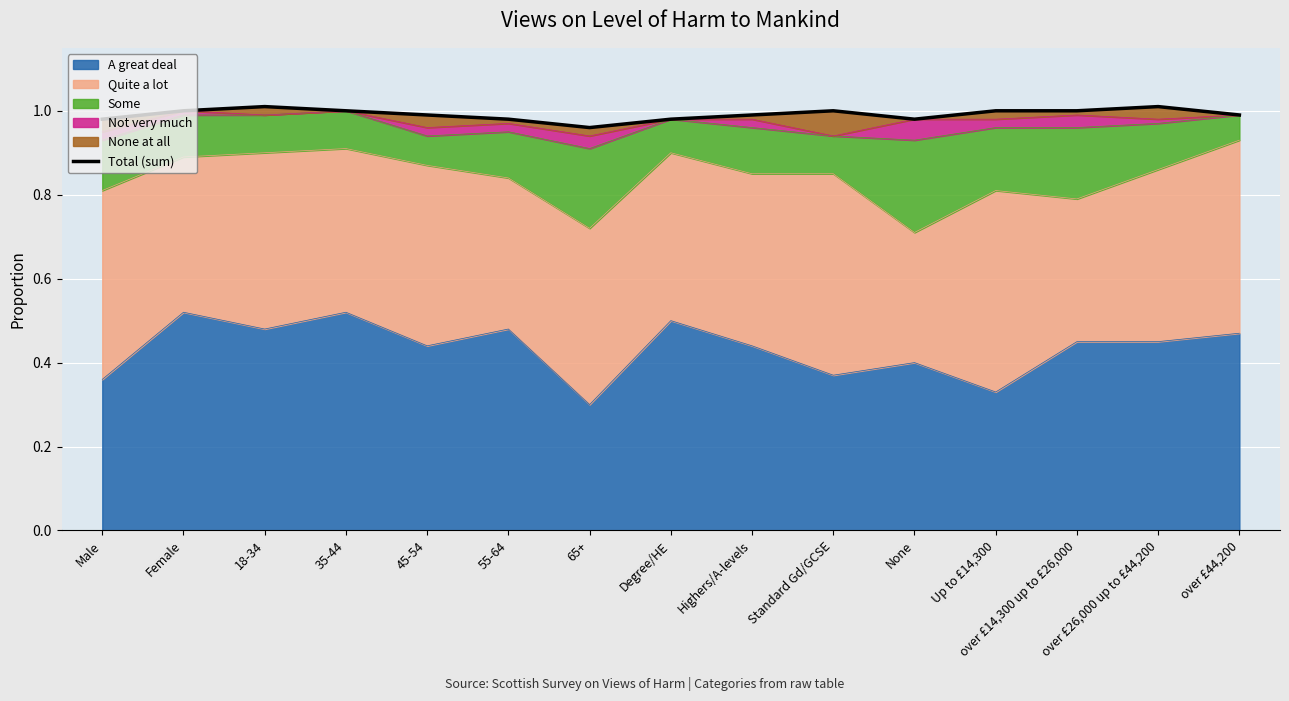

Rank the categories by value from lowest to highest.

65+, Male, 55-64, Degree/HE, None, 45-54, Highers/A-levels, over £44,200, Female, 35-44, Standard Gd/GCSE, Up to £14,300, over £14,300 up to £26,000, 18-34, over £26,000 up to £44,200